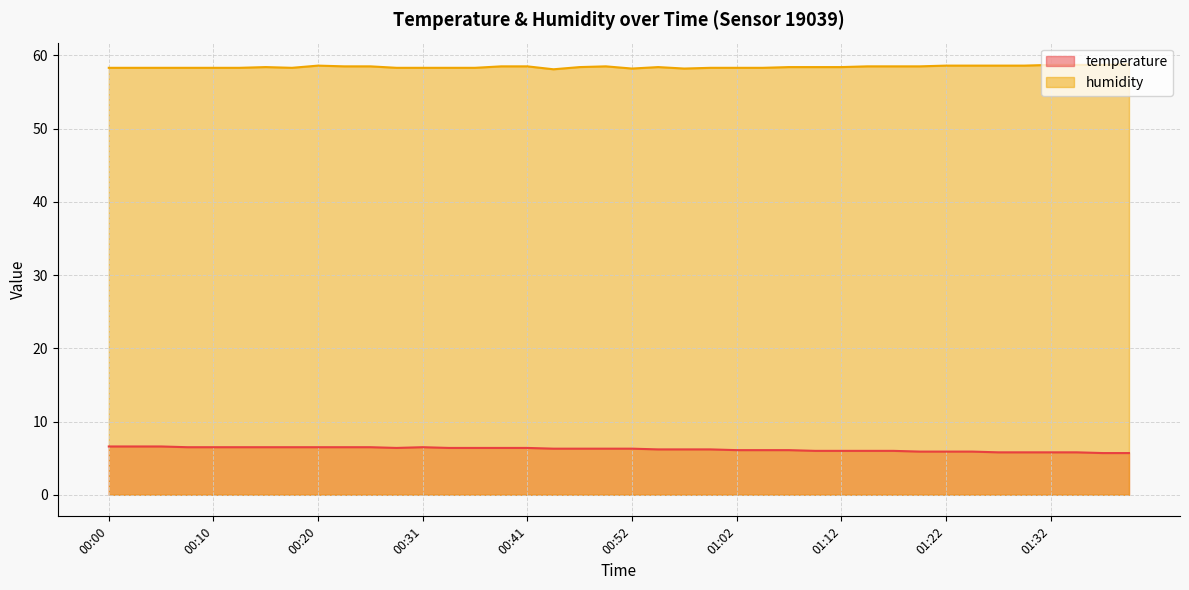

How many lines are shown in the chart?

2